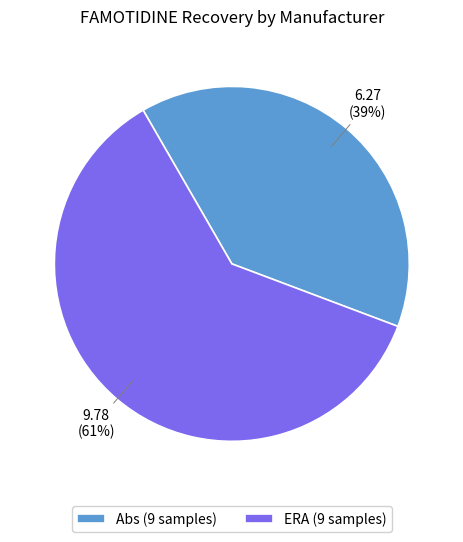

The Abs (9 samples) slice represents 39% of the pie. True or false?

True